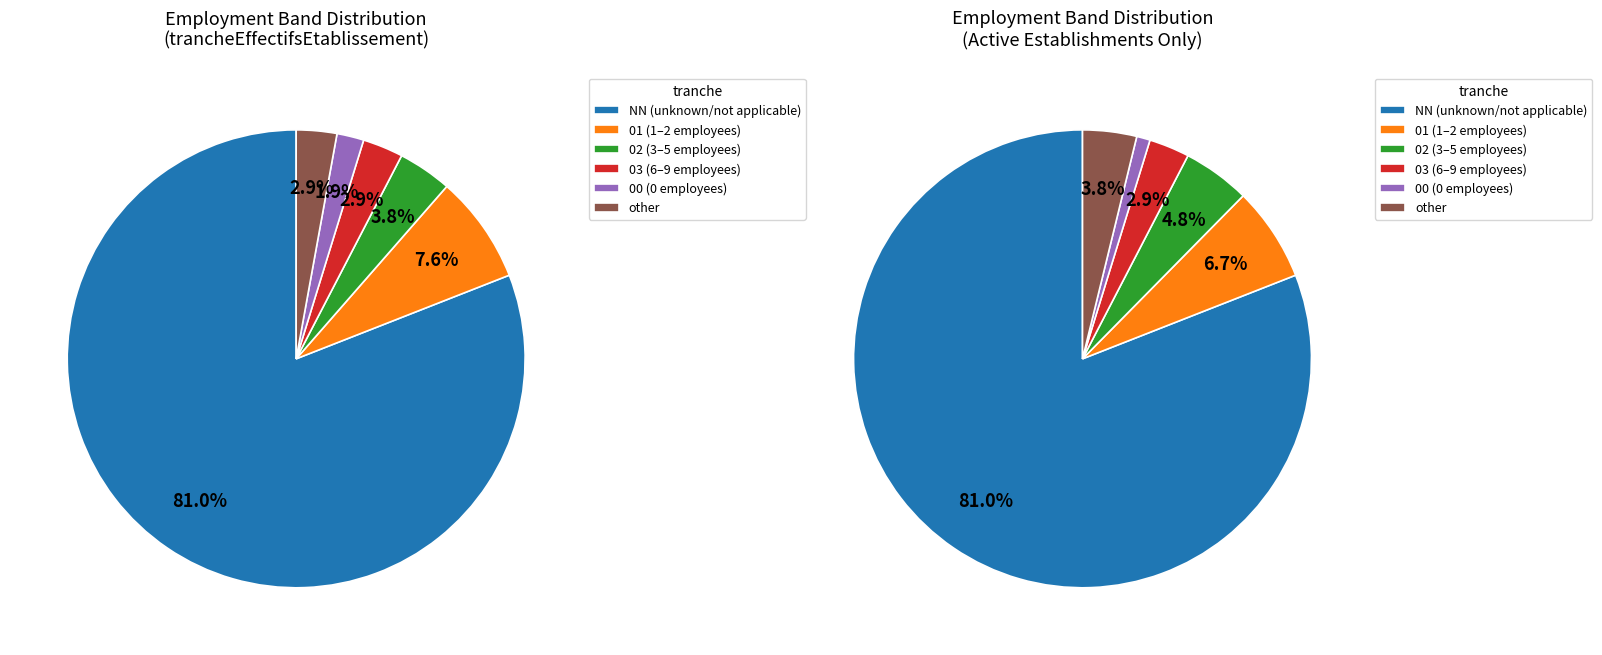

To the nearest percent, what is the difference between the 02 and 01 slice percentages?

4%